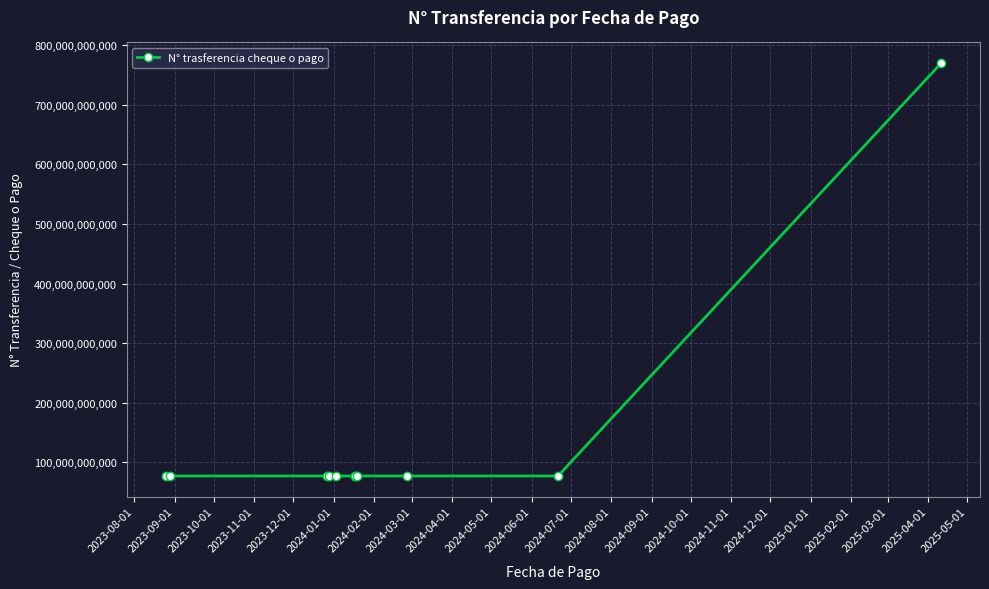

Is it true that the value at 2024-01-01 is 117404562235?

False